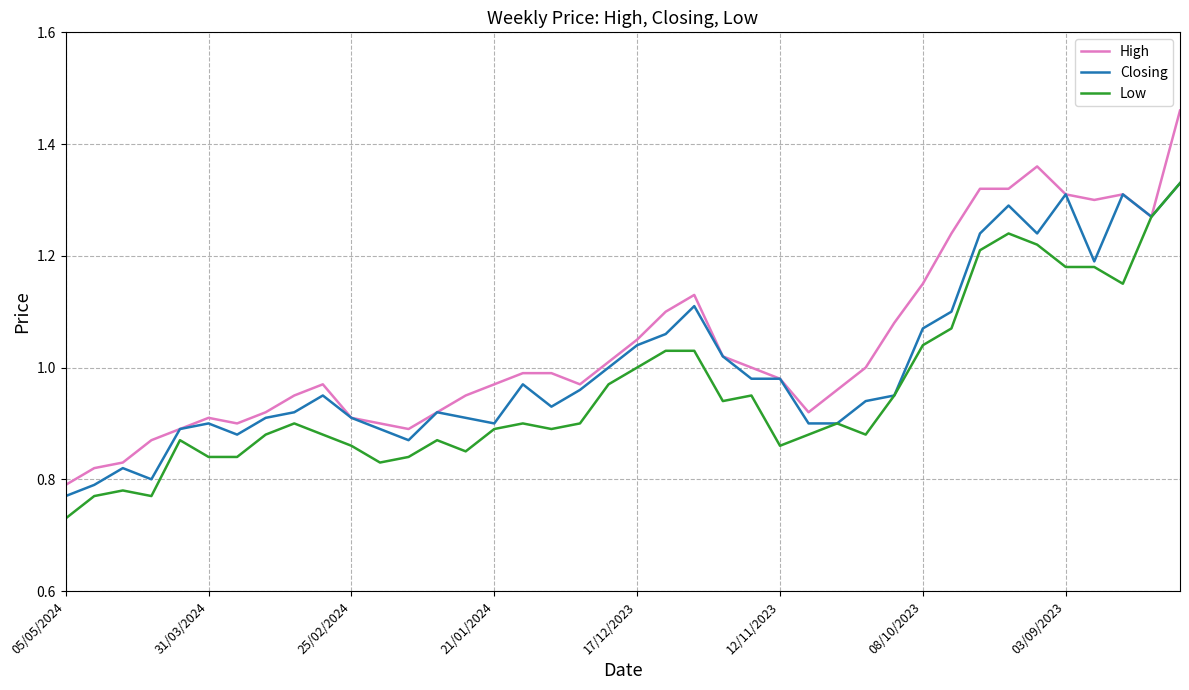

Which series has the widest spread of values?

High